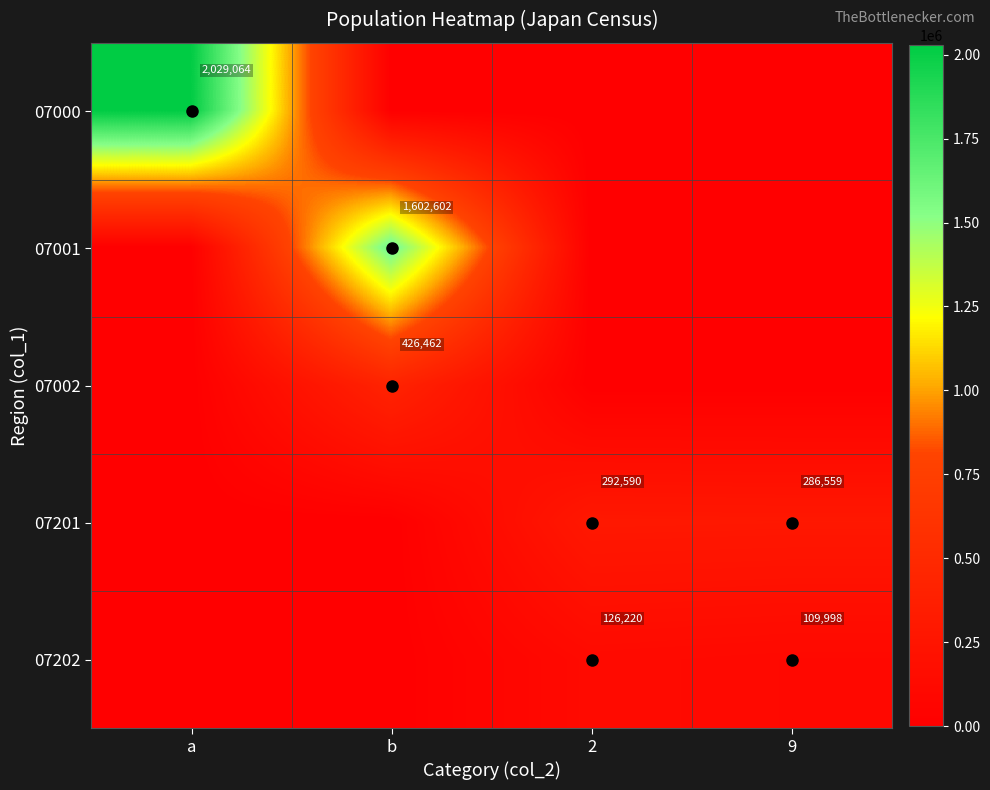

True or false: 07202 has a value of 109998 at 9.

True